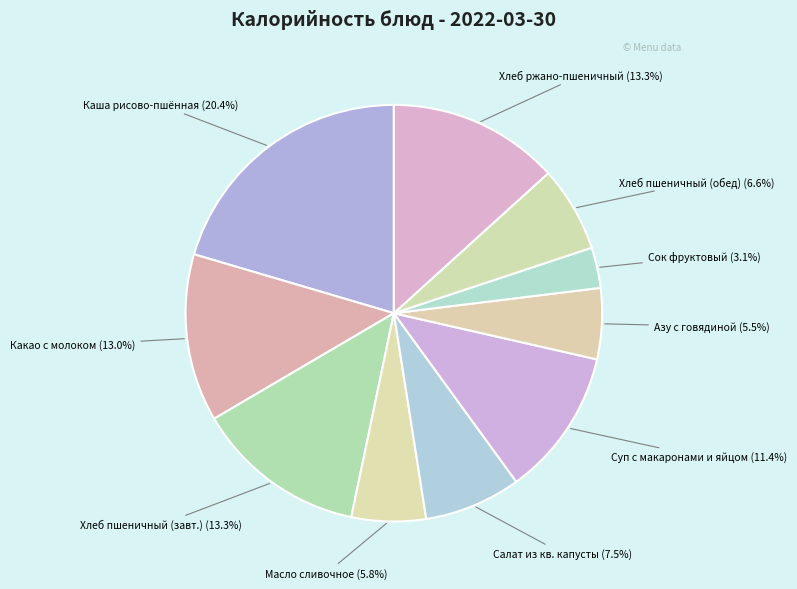

Approximately how many times larger is the value at Хлеб пшеничный (обед) compared to Суп с макаронами и яйцом?

0.6